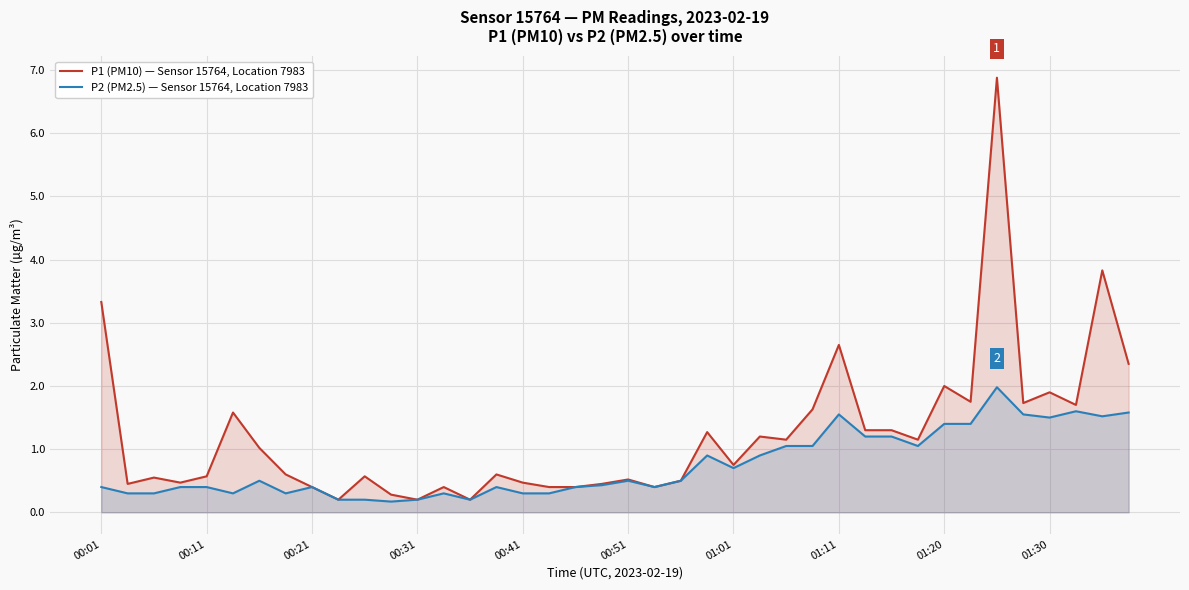

List the series in order of their overall mean, lowest first.

P2 (PM2.5) — Sensor 15764, Location 7983, P1 (PM10) — Sensor 15764, Location 7983